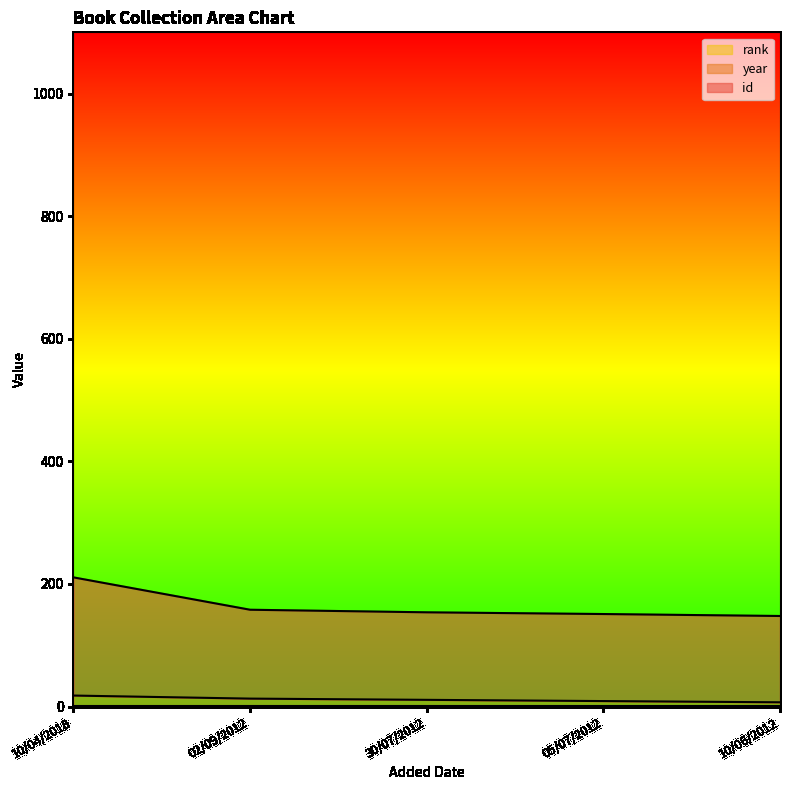

How many data points in id are above 153?

3